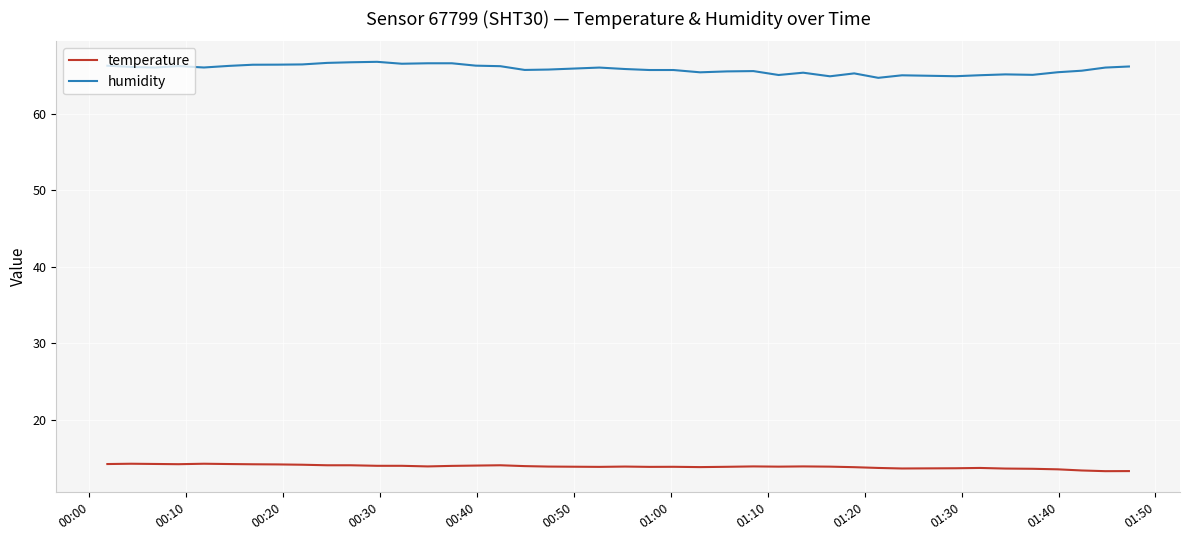

At how many categories does at least one series exceed 18?

40